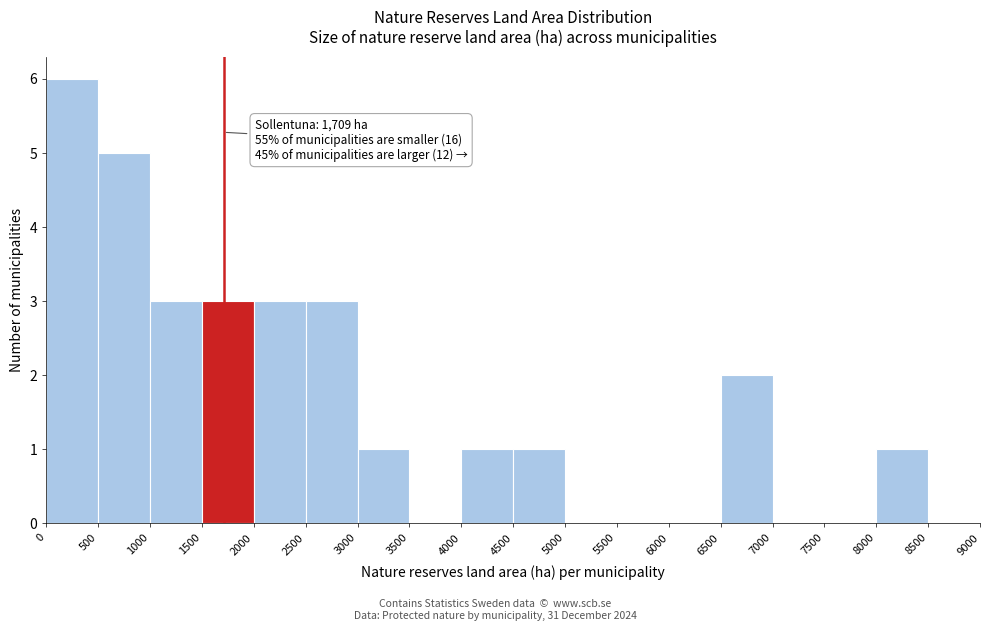

Which range on the x-axis has the tallest bar?

0 to 500